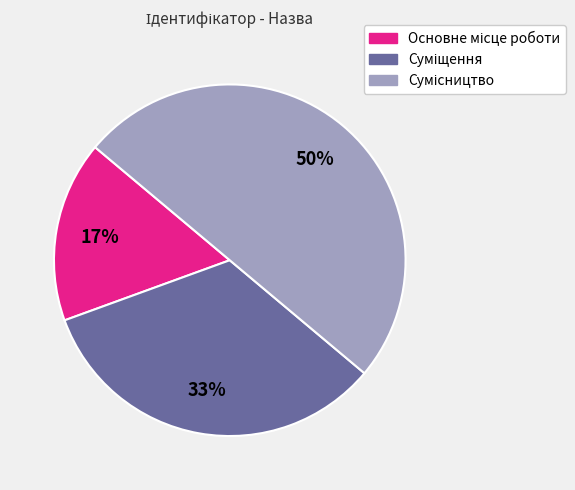

To the nearest percent, what is the difference between the largest and smallest slice percentages?

33%